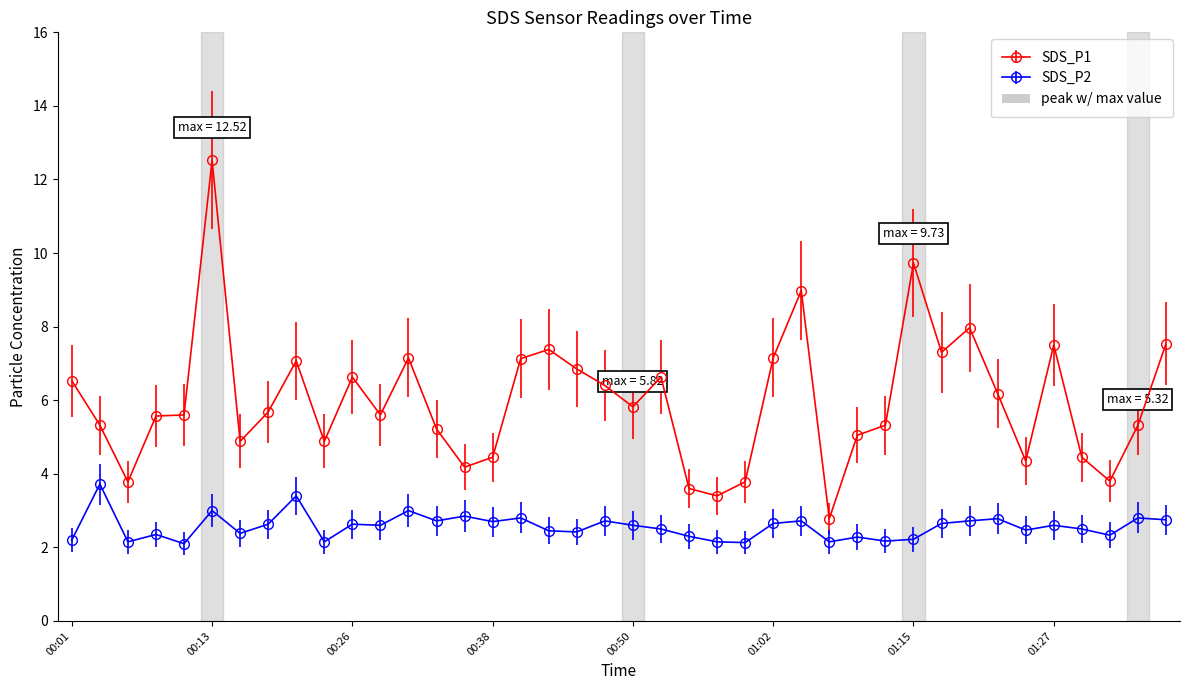

What is the value of the SDS_P1 point at the 21st from the left?

5.8